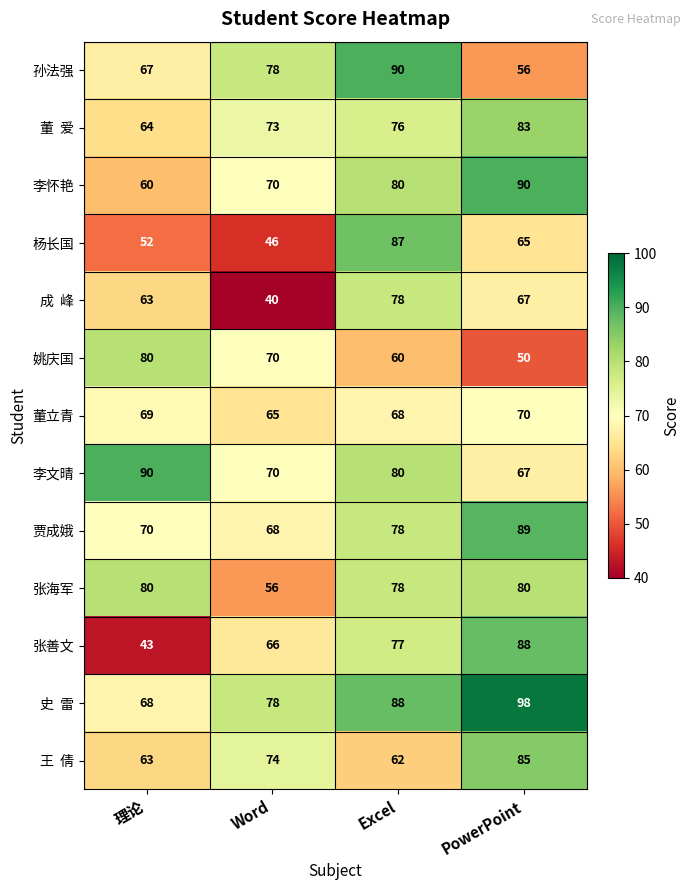

What is the total value across all series at Excel?

1002